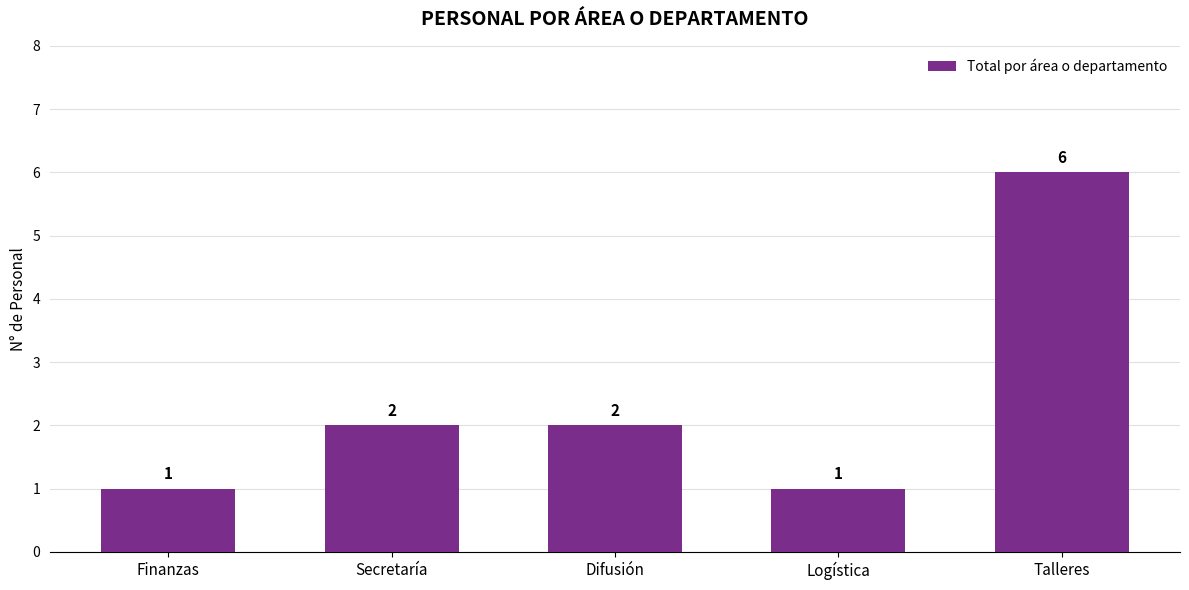

What is the greatest value displayed?

6